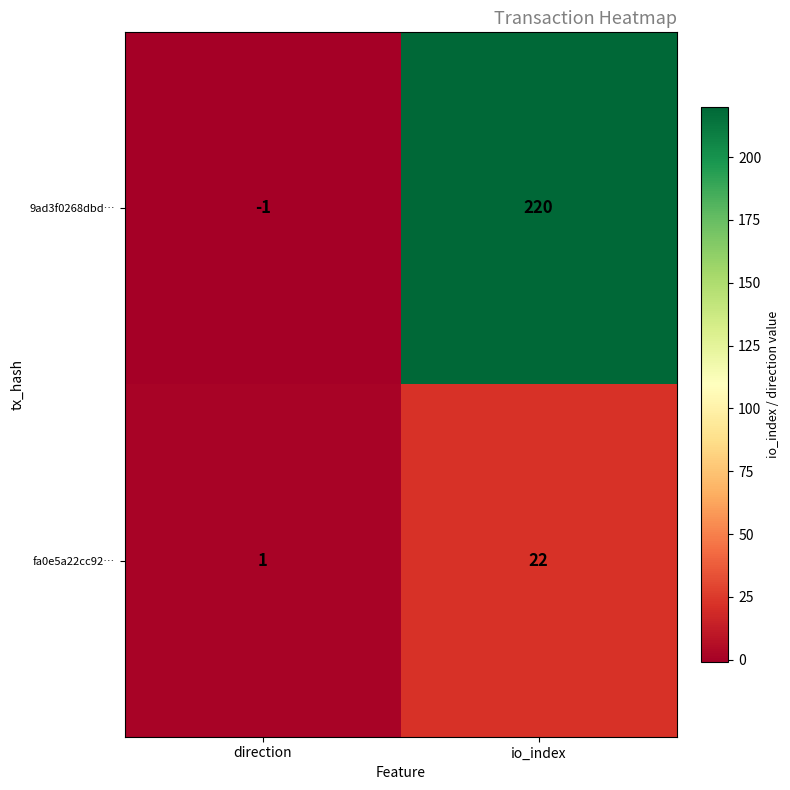

Which label corresponds to the largest value in the chart?

io_index